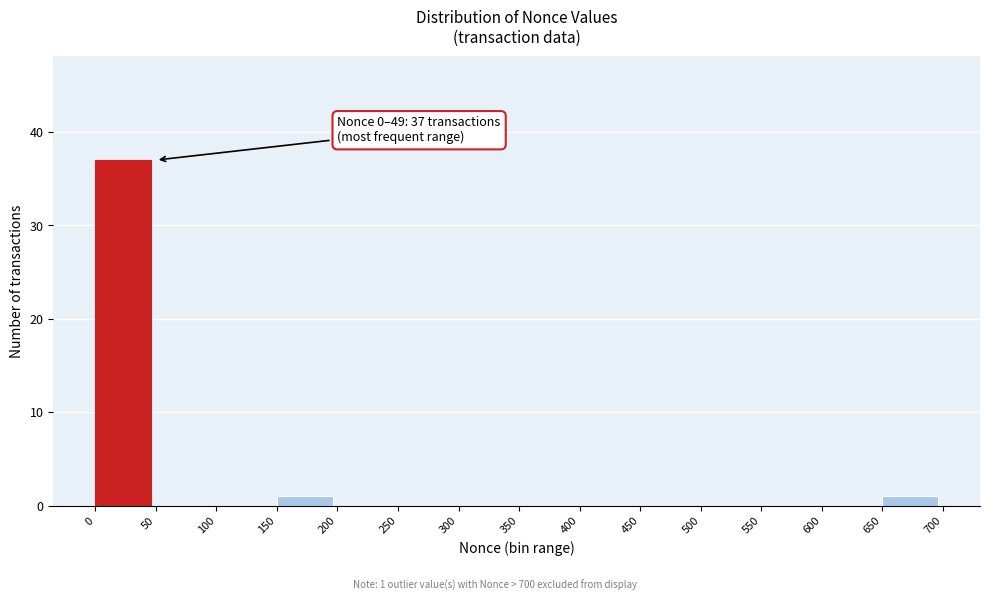

Which range on the x-axis has the tallest bar?

0 to 50